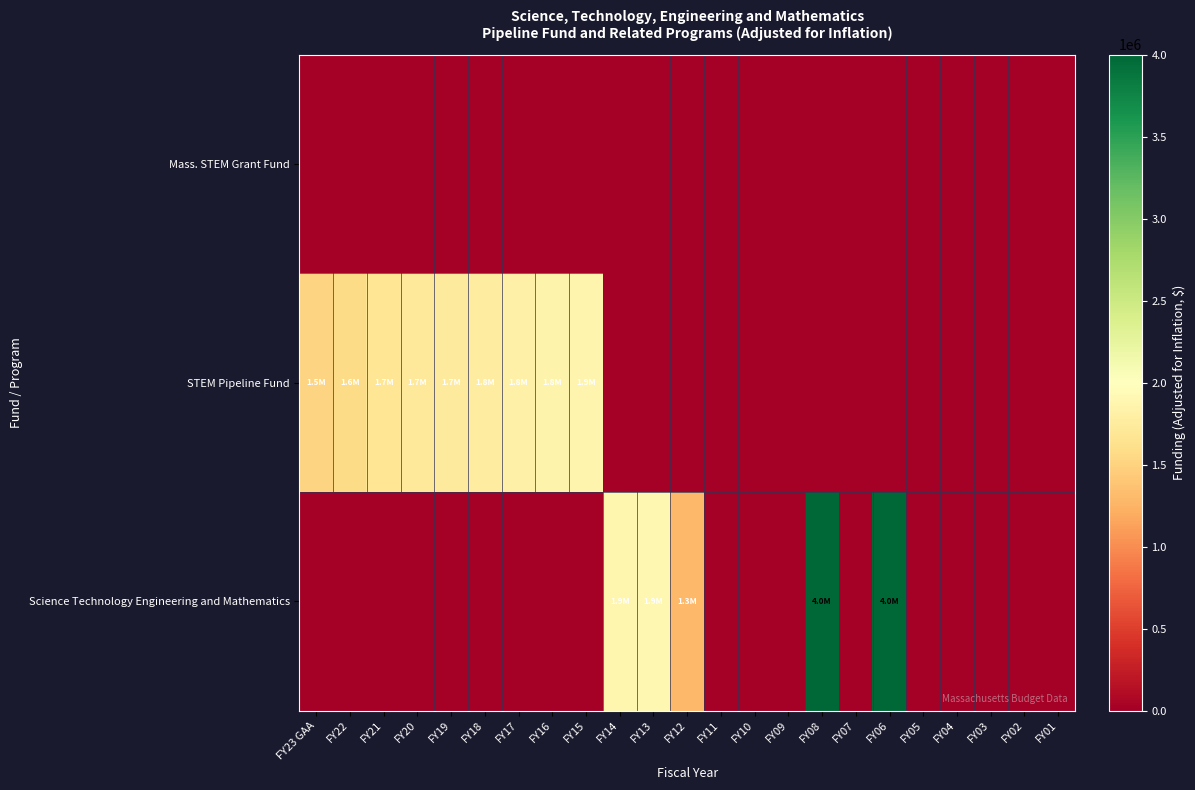

At how many categories does at least one series exceed 937617?

14